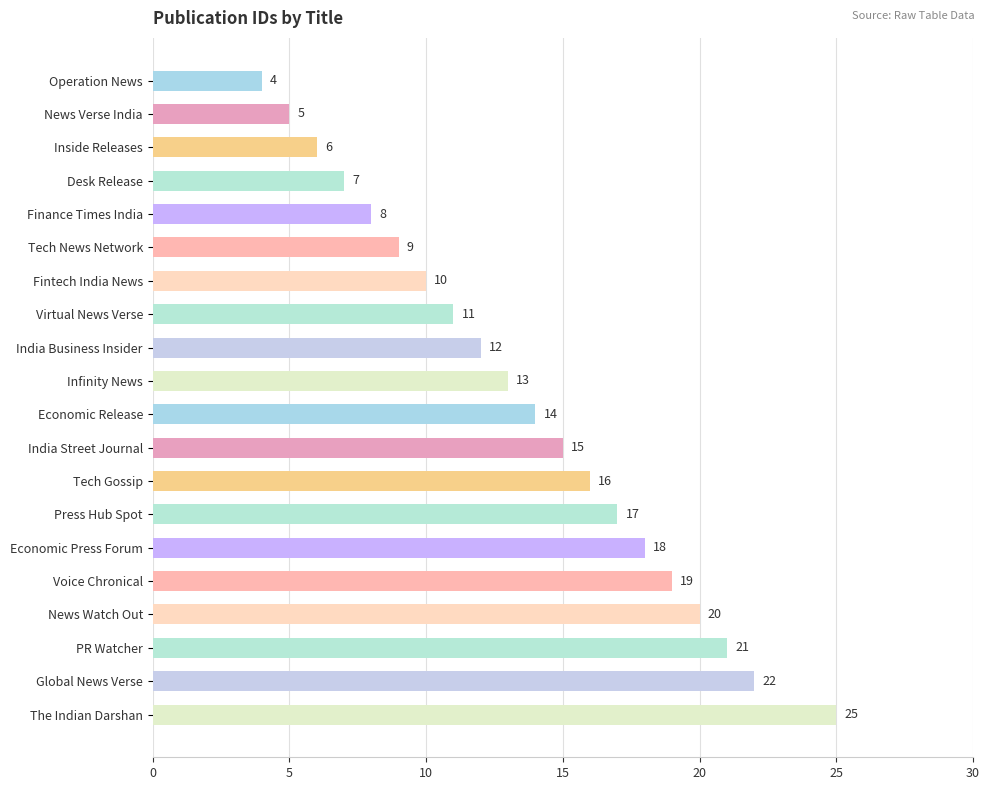

What is the maximum value shown in the chart?

25